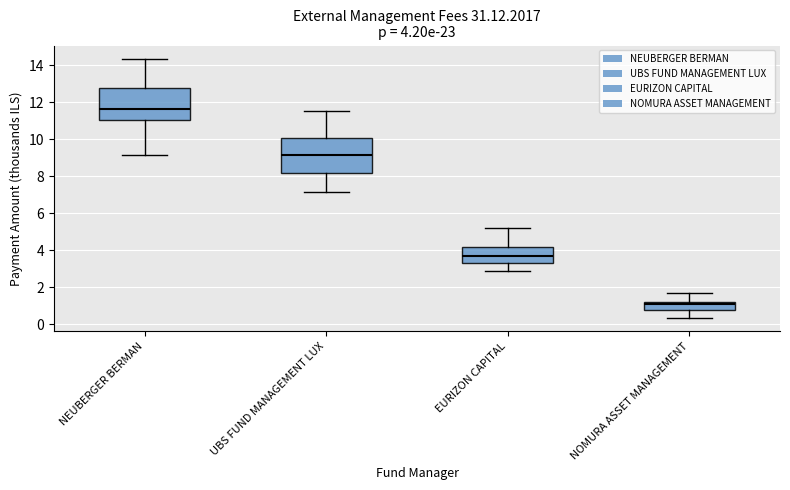

Which box's median line is the highest?

NEUBERGER BERMAN